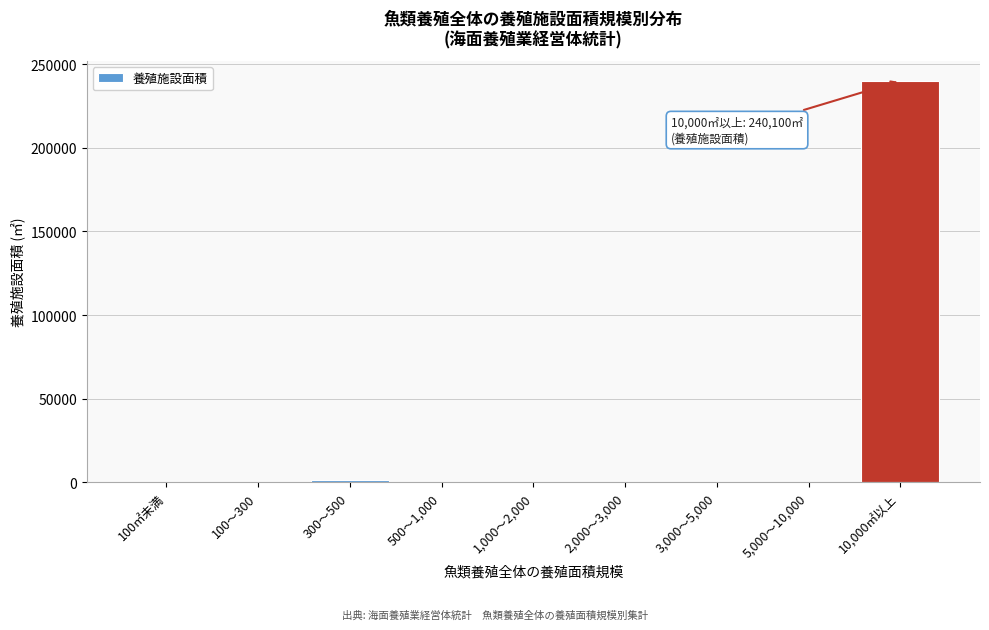

Reading left to right, what are all the values shown in this chart?

100㎡未満=0	100～300=0	300～500=1269	500～1,000=0	1,000～2,000=0	2,000～3,000=0	3,000～5,000=0	5,000～10,000=0	10,000㎡以上=240100